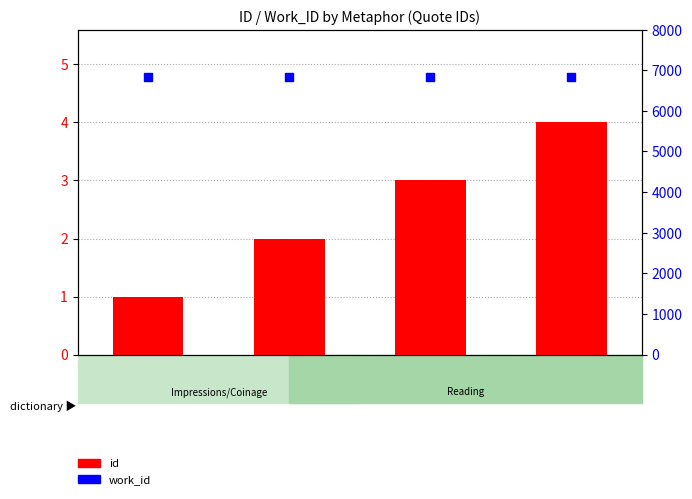

What are all the series names shown in the legend?

id, work_id